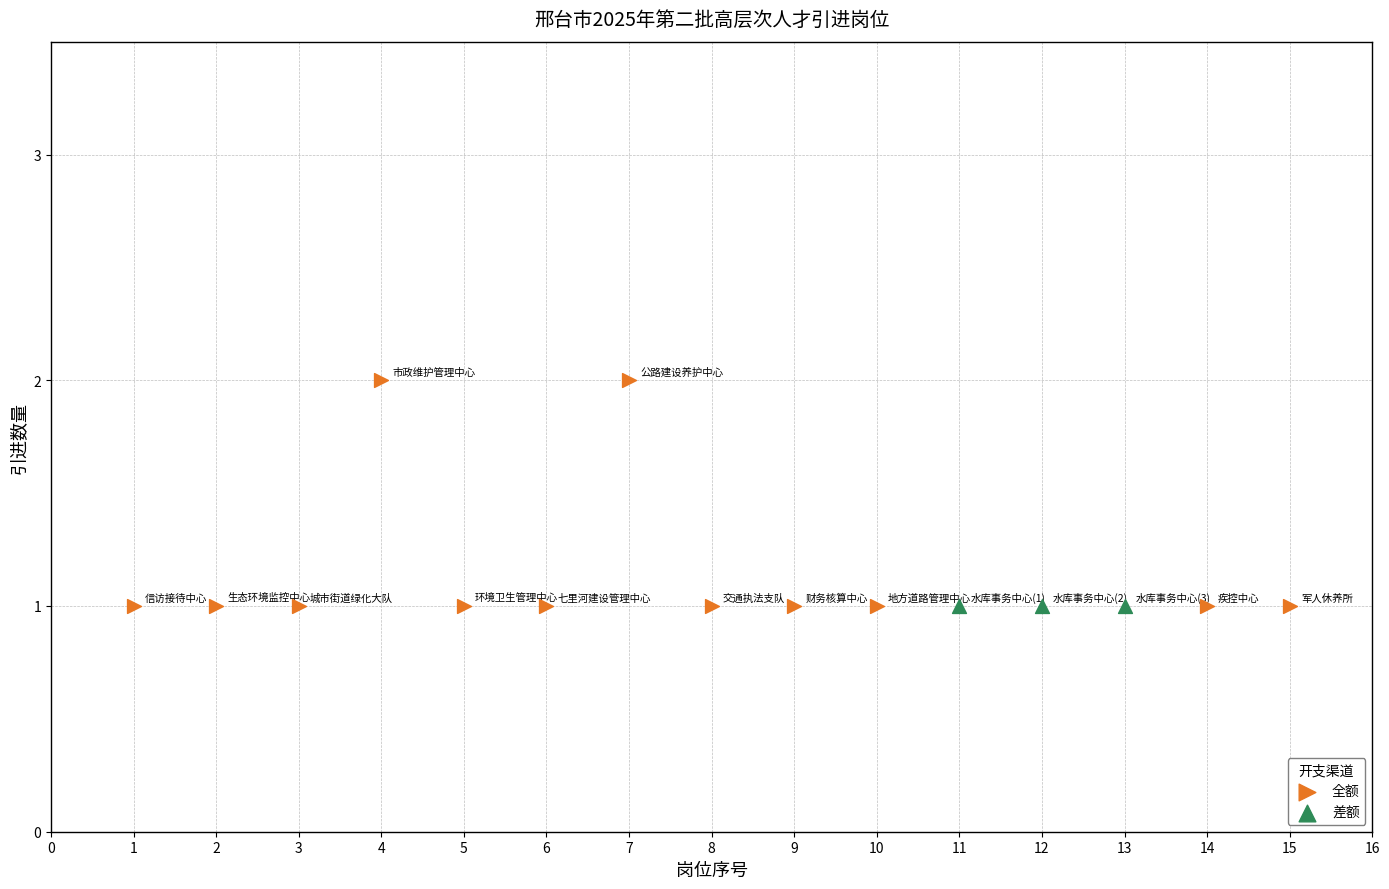

Which series reaches the maximum Y coordinate?

全额